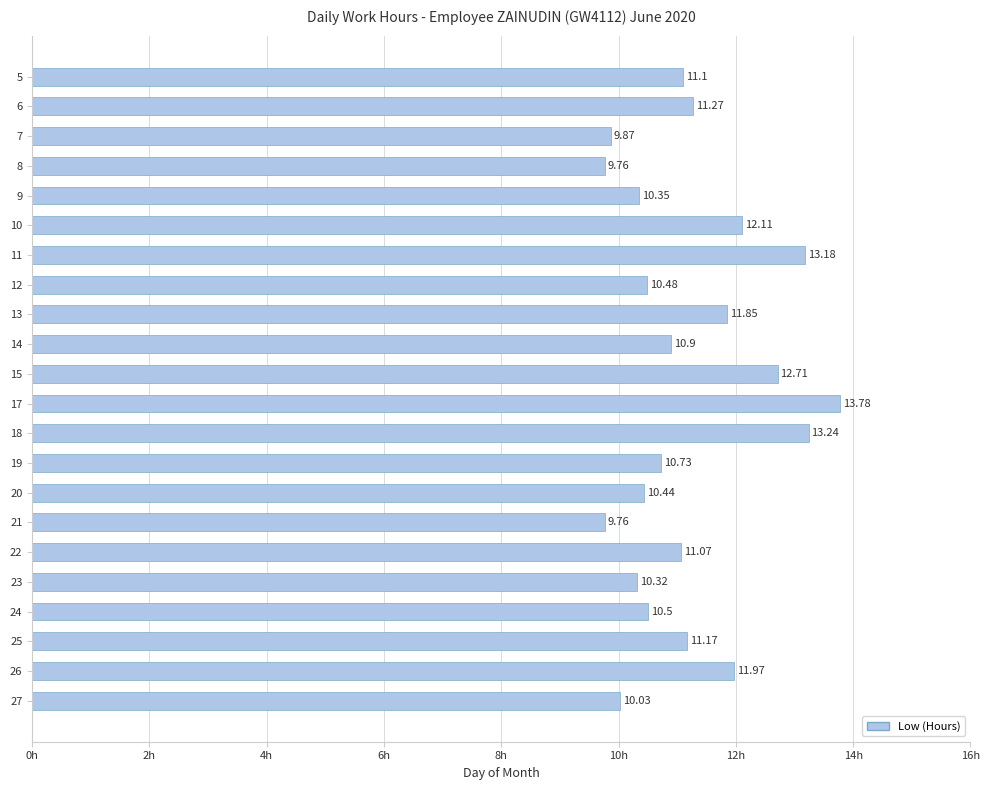

What is the difference between the second highest and minimum values?

3.5